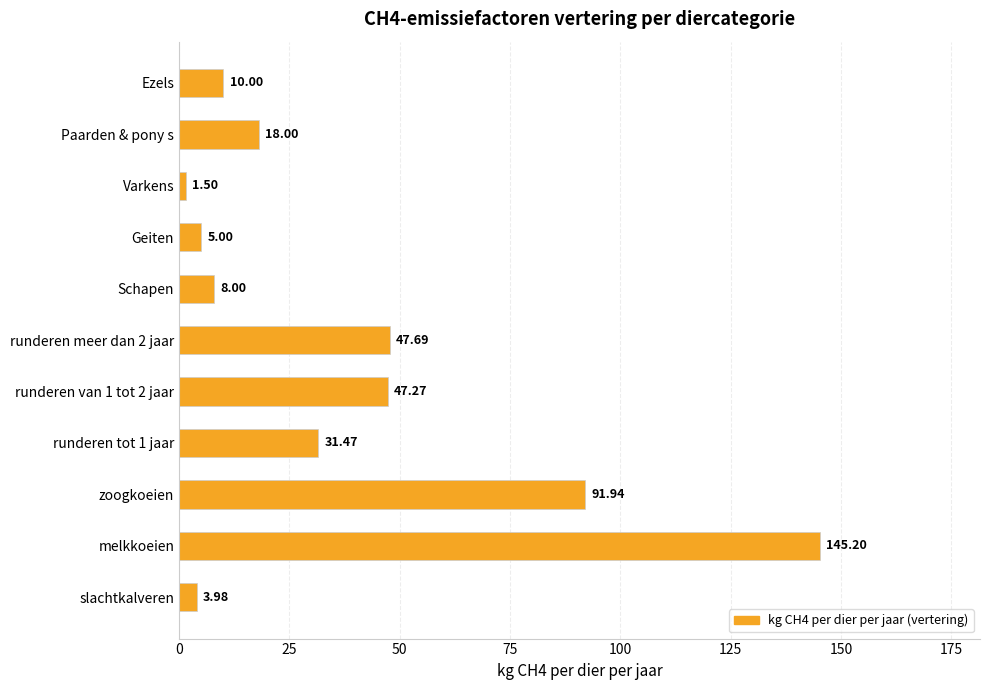

Rank the categories by value from highest to lowest.

melkkoeien, zoogkoeien, runderen meer dan 2 jaar, runderen van 1 tot 2 jaar, runderen tot 1 jaar, Paarden & pony s, Ezels, Schapen, Geiten, slachtkalveren, Varkens